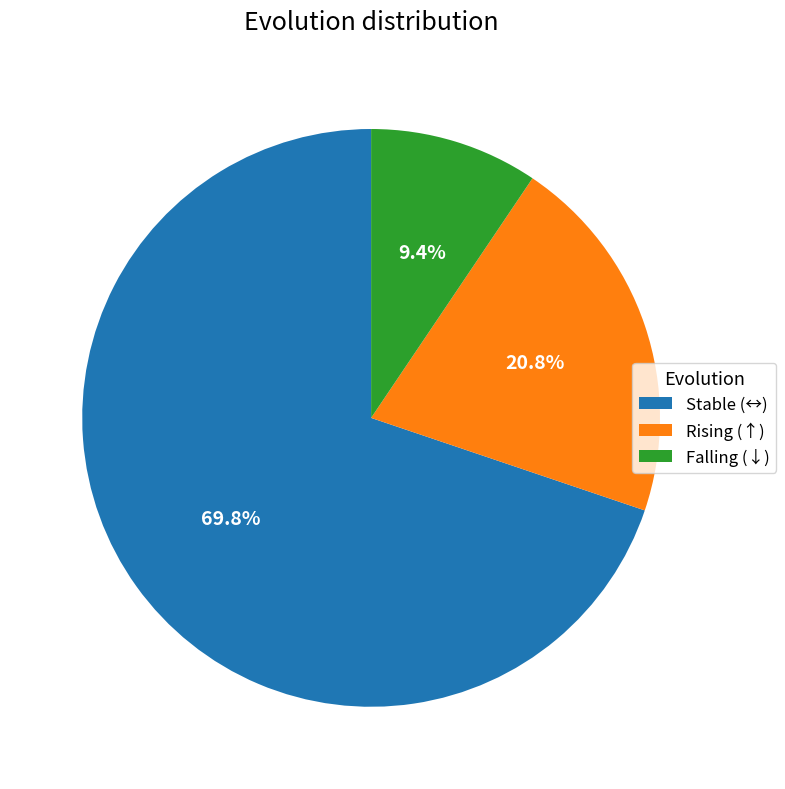

Rank the categories by value from highest to lowest.

Stable (↔), Rising (↑), Falling (↓)